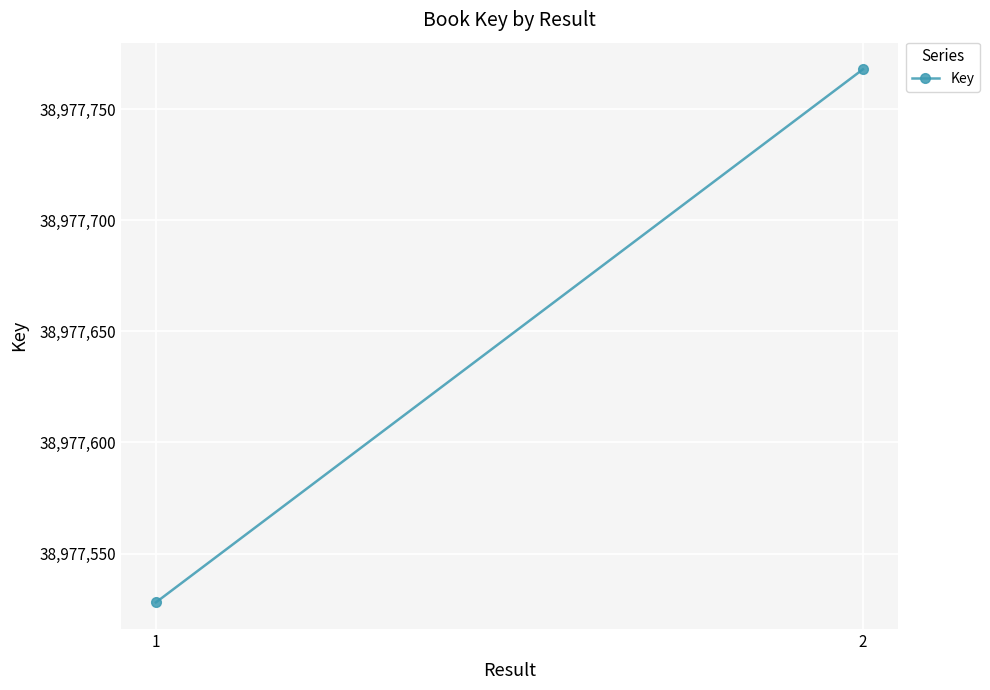

What is the difference between the maximum and minimum values?

240